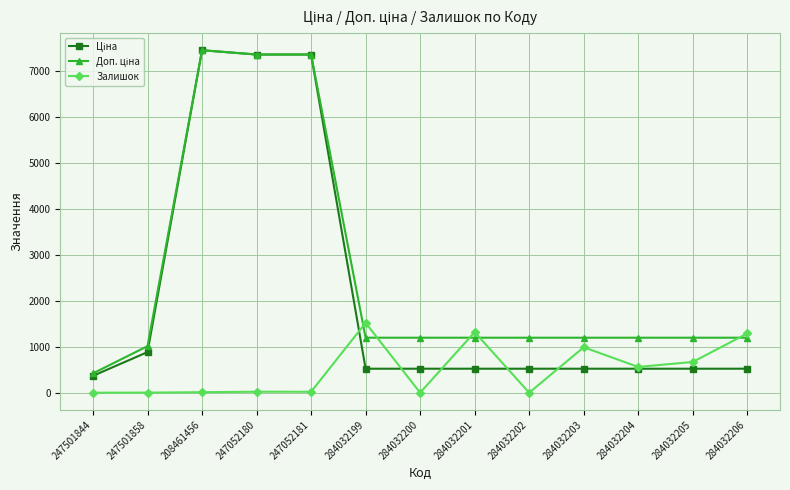

The value of Залишок at 284032206 is 1290.0. True or false?

True